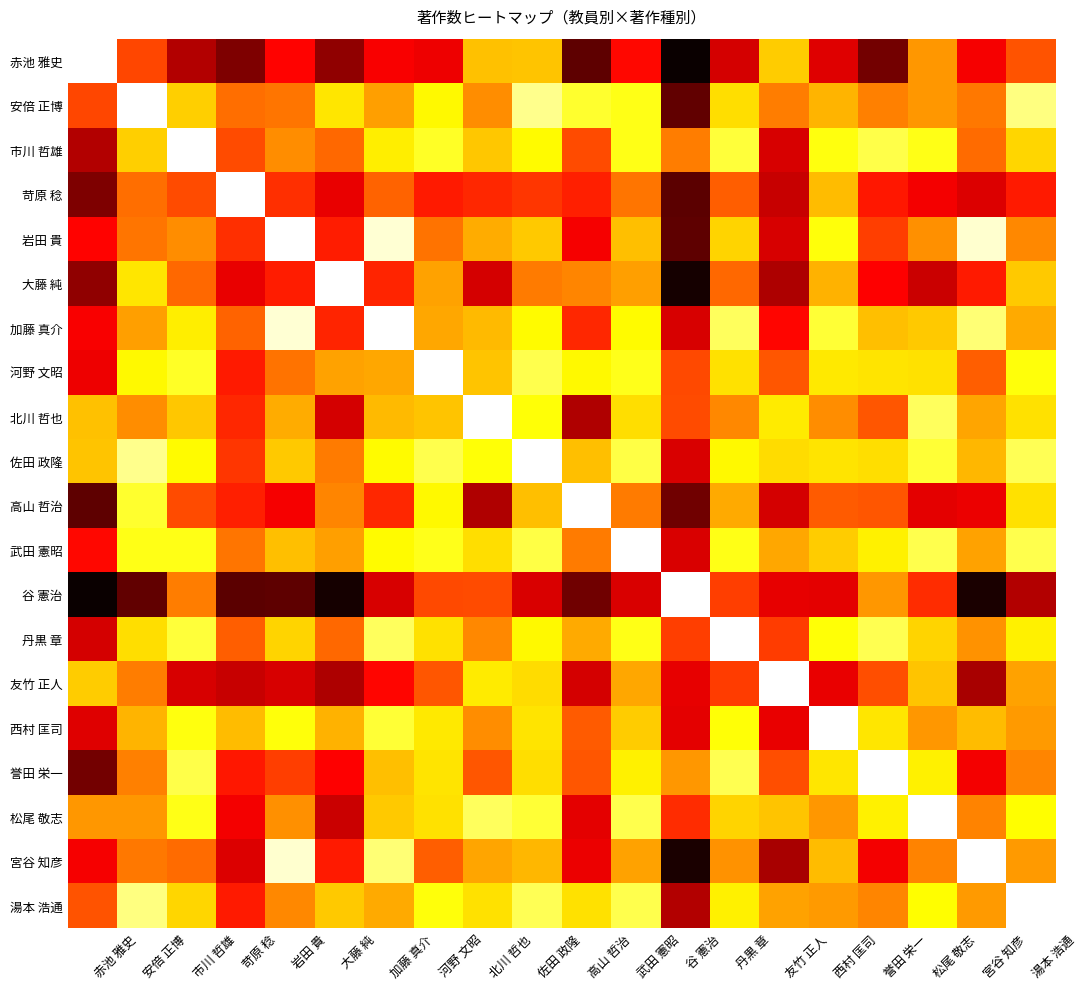

At how many categories does at least one series exceed 0?

20